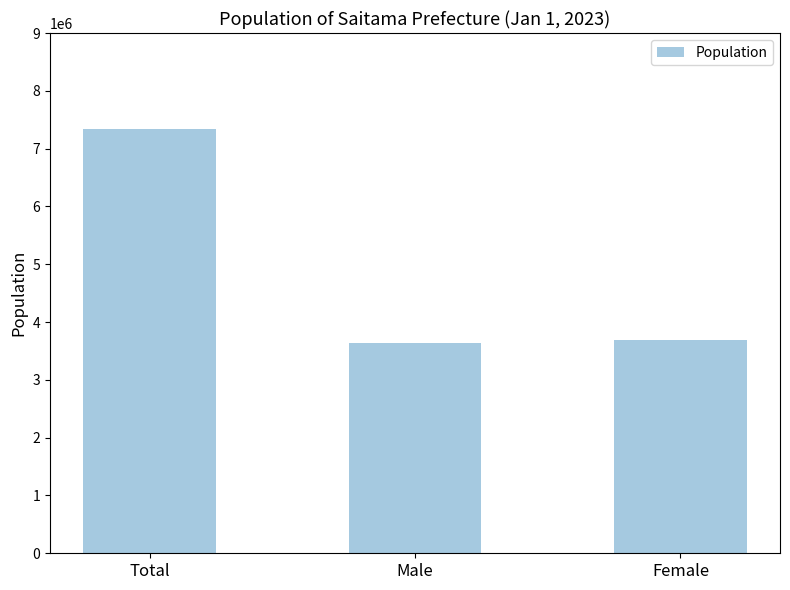

What is the greatest value displayed?

7331972